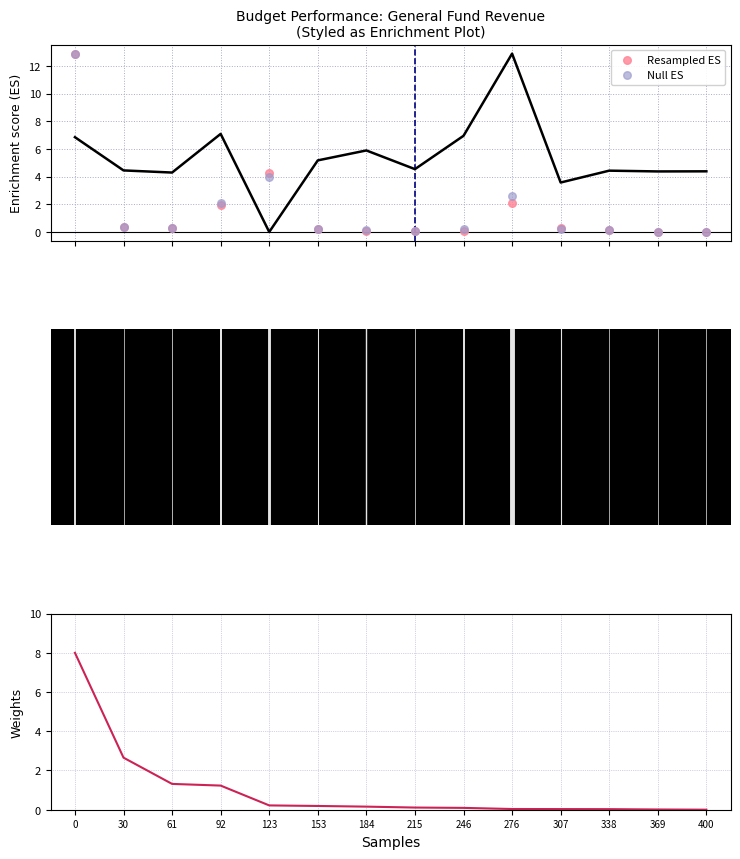

What is the total value across all series at 215?

0.2